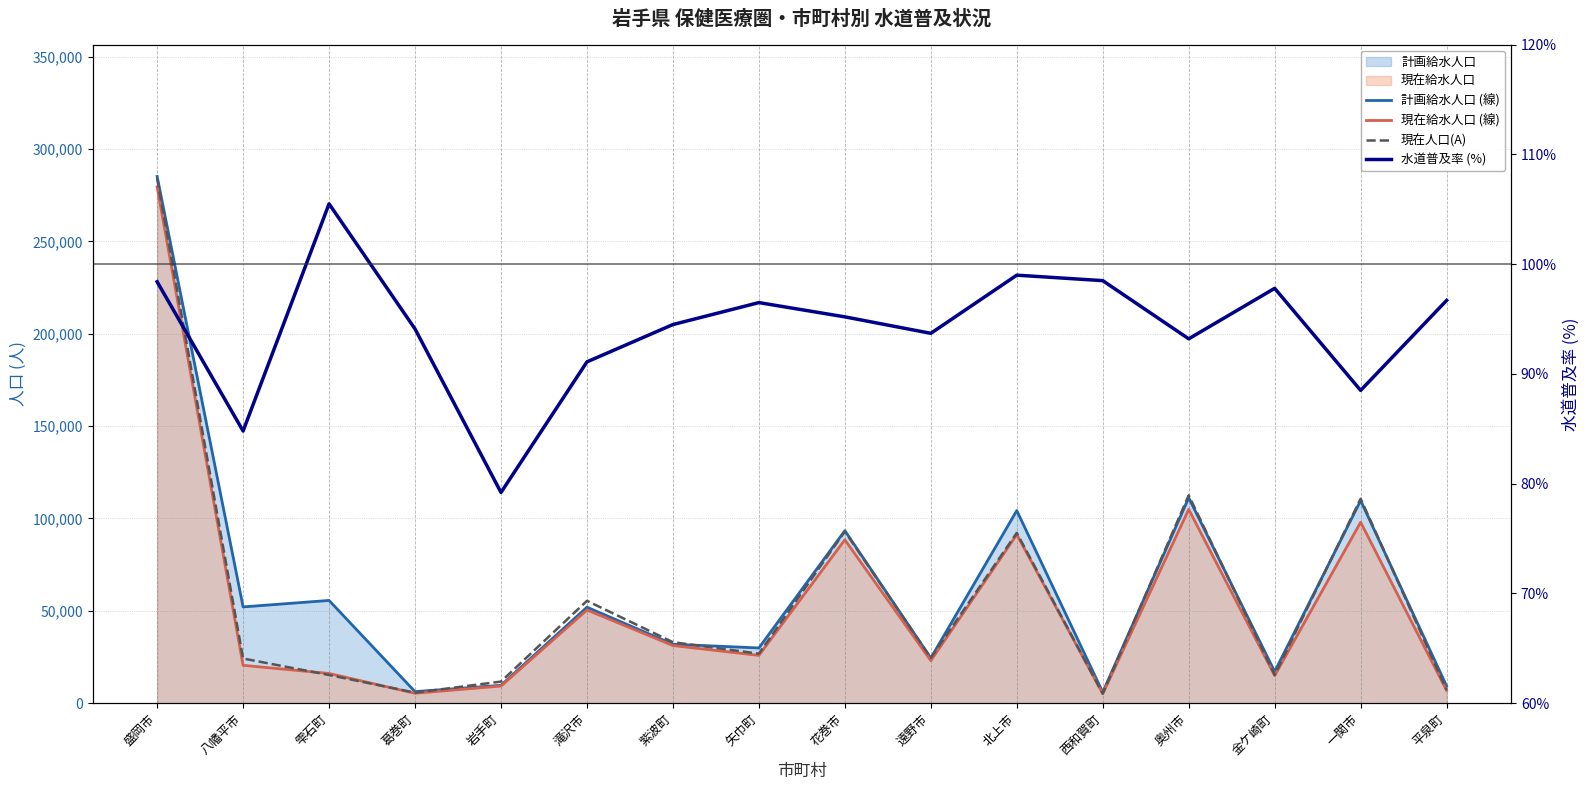

Is it true that 計画給水人口 (線) equals 93390.0 at 花巻市?

True